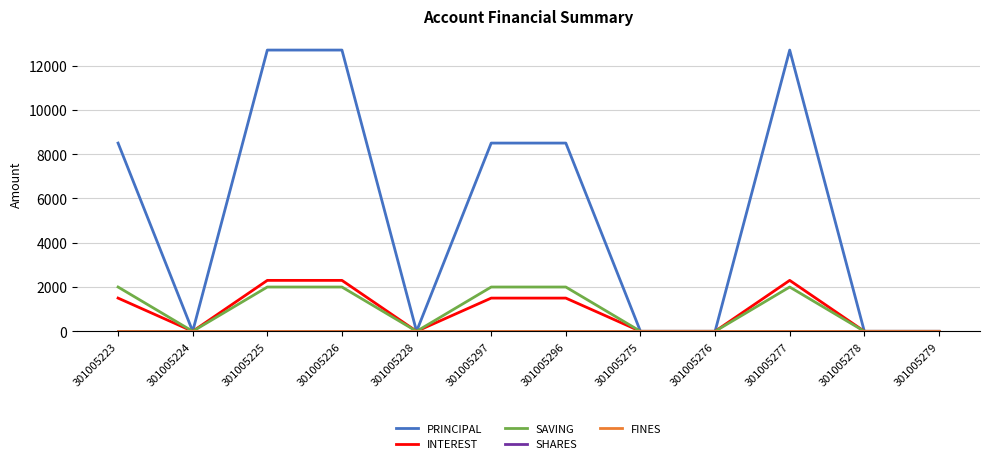

Which category has the lowest value in the INTEREST series?

301005224